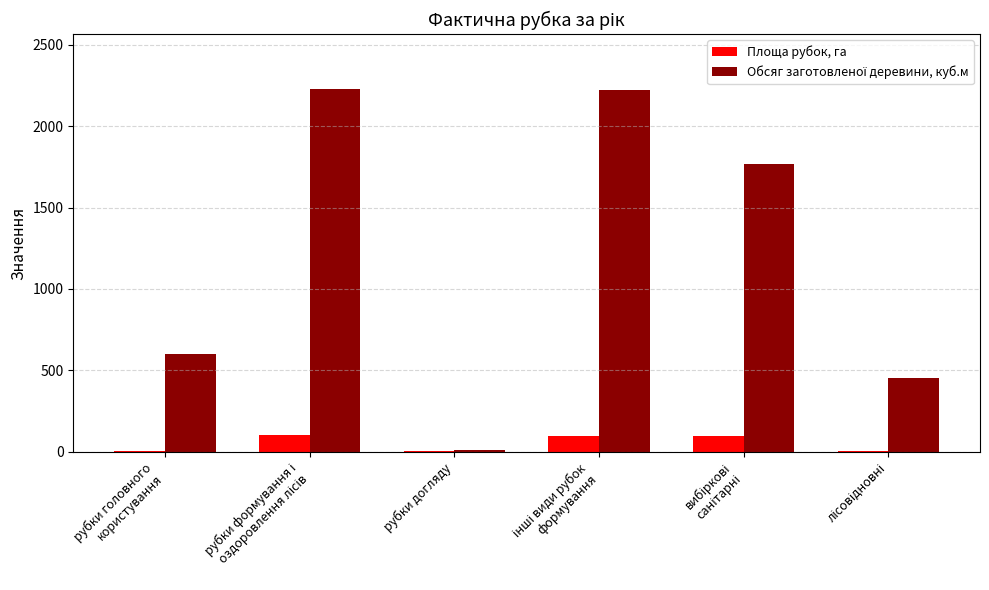

What is the sum of all Площа рубок, га values?

304